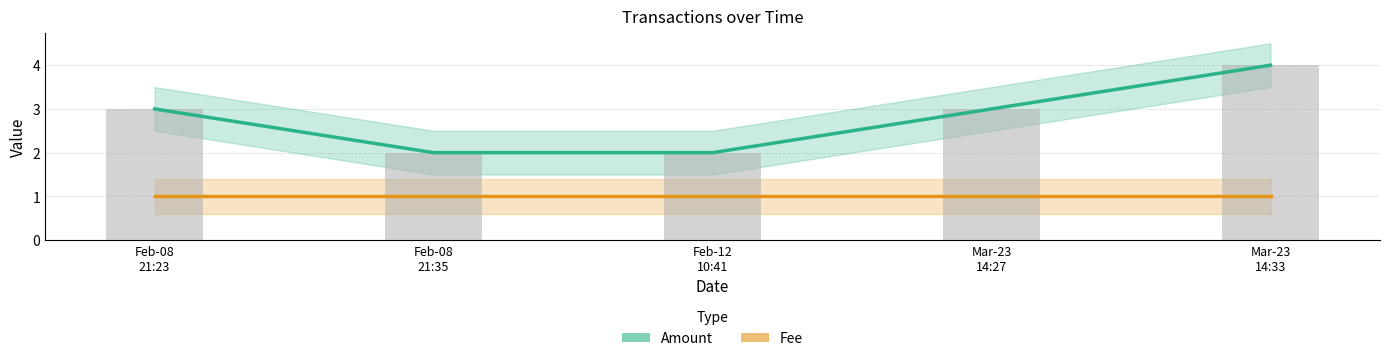

How many data points in Amount are less than 3?

2